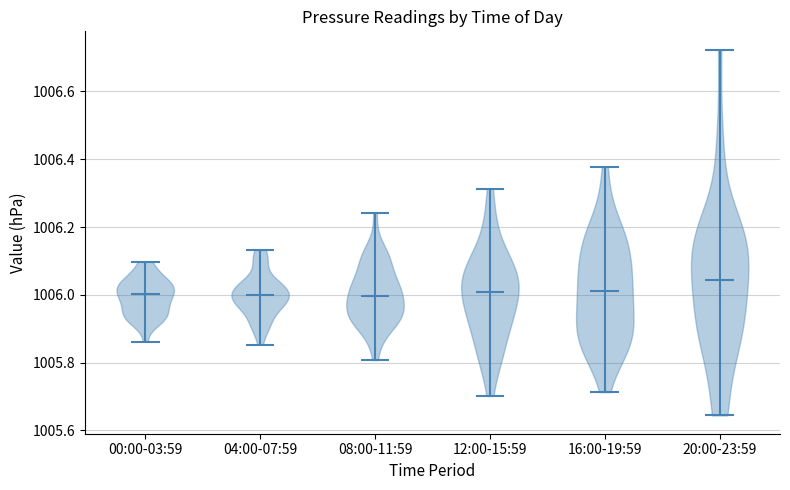

Reading left to right, read every violin against the y-axis: where its median line is, and the lowest and highest points it reaches. The values are not printed on the chart, so give them approximately, as read against the axis.

00:00-03:59: median line 1006.00, lowest point 1005.86, highest point 1006.10
04:00-07:59: median line 1006.00, lowest point 1005.86, highest point 1006.14
08:00-11:59: median line 1006.00, lowest point 1005.80, highest point 1006.24
12:00-15:59: median line 1006.00, lowest point 1005.70, highest point 1006.32
16:00-19:59: median line 1006.02, lowest point 1005.72, highest point 1006.38
20:00-23:59: median line 1006.04, lowest point 1005.64, highest point 1006.72